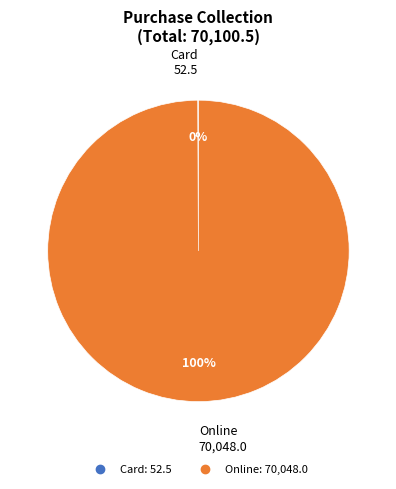

To the nearest percent, what portion does Online represent?

100%